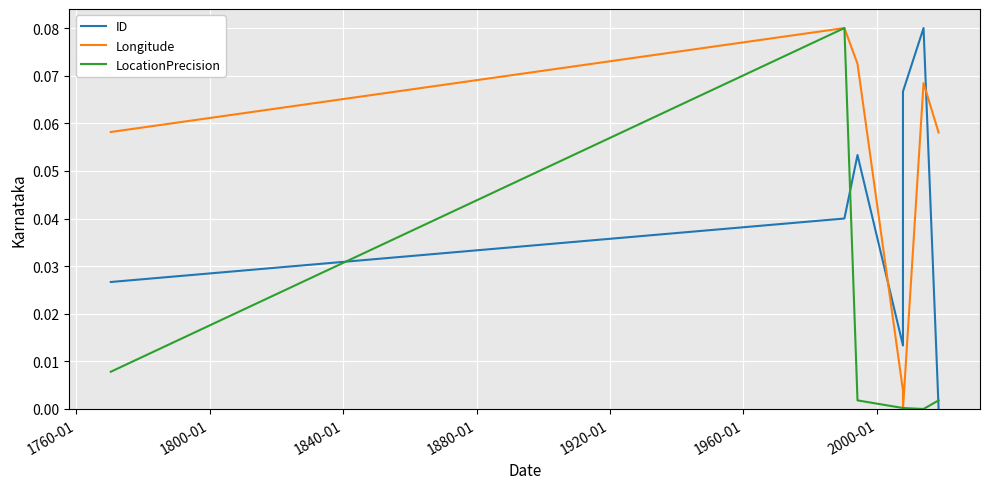

How many interior local valleys does the Longitude series have?

1